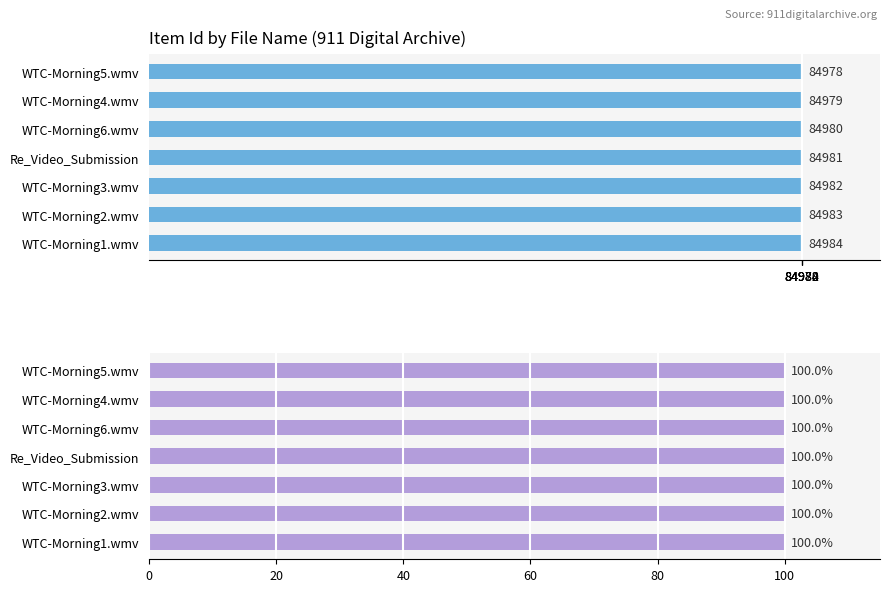

Which series has the largest total across all categories?

Item Id